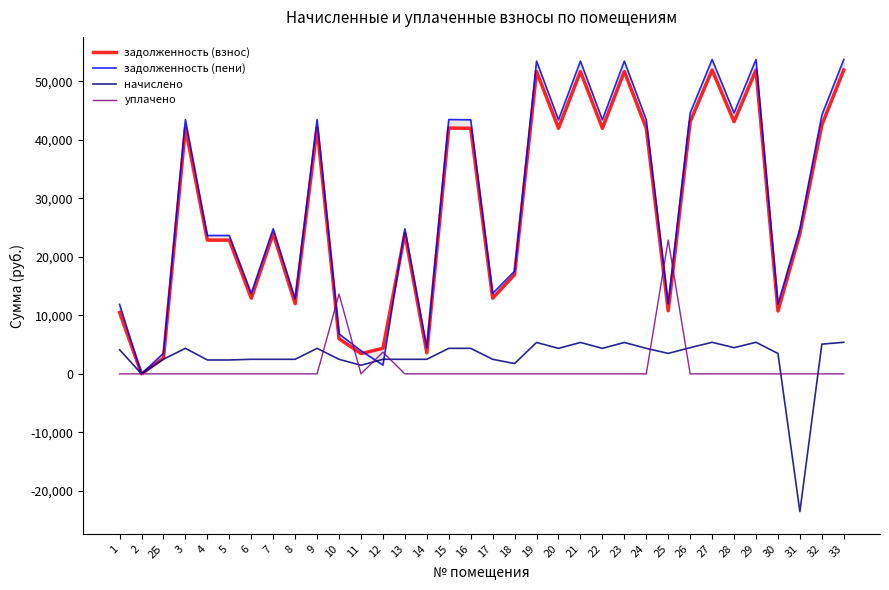

Where does the начислено series first go above 4132?

1